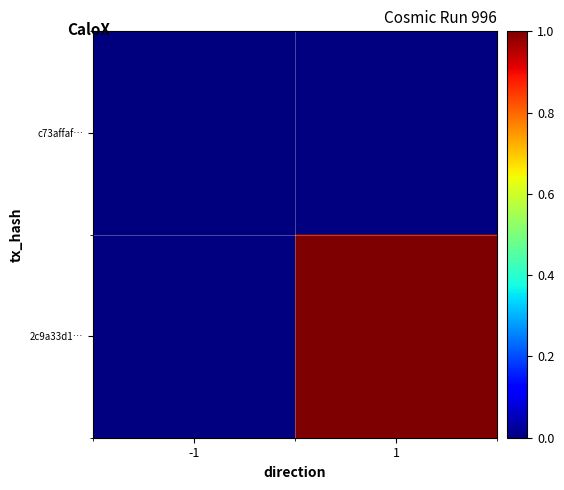

Is the value of c73affaf… at -1 greater than the value of 2c9a33d1… at -1?

No